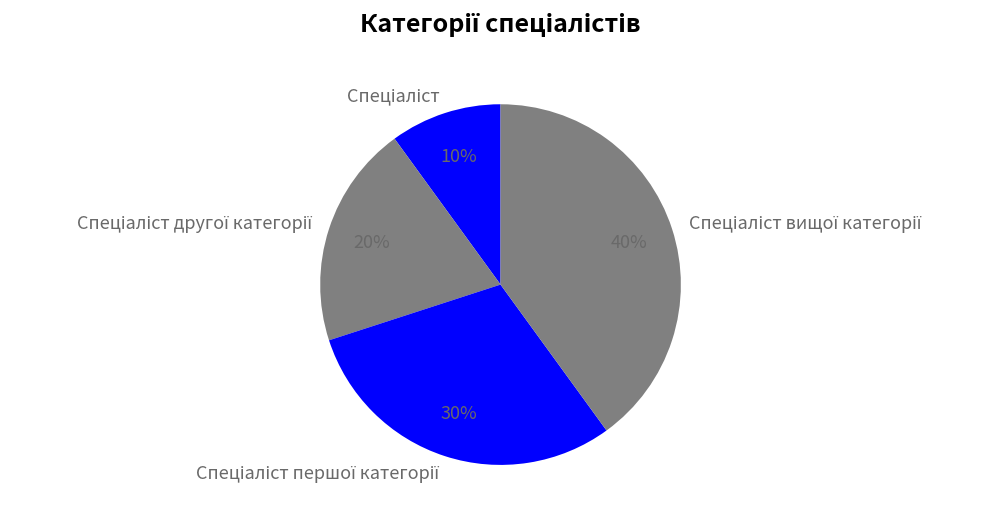

How many segments does this pie chart have?

4